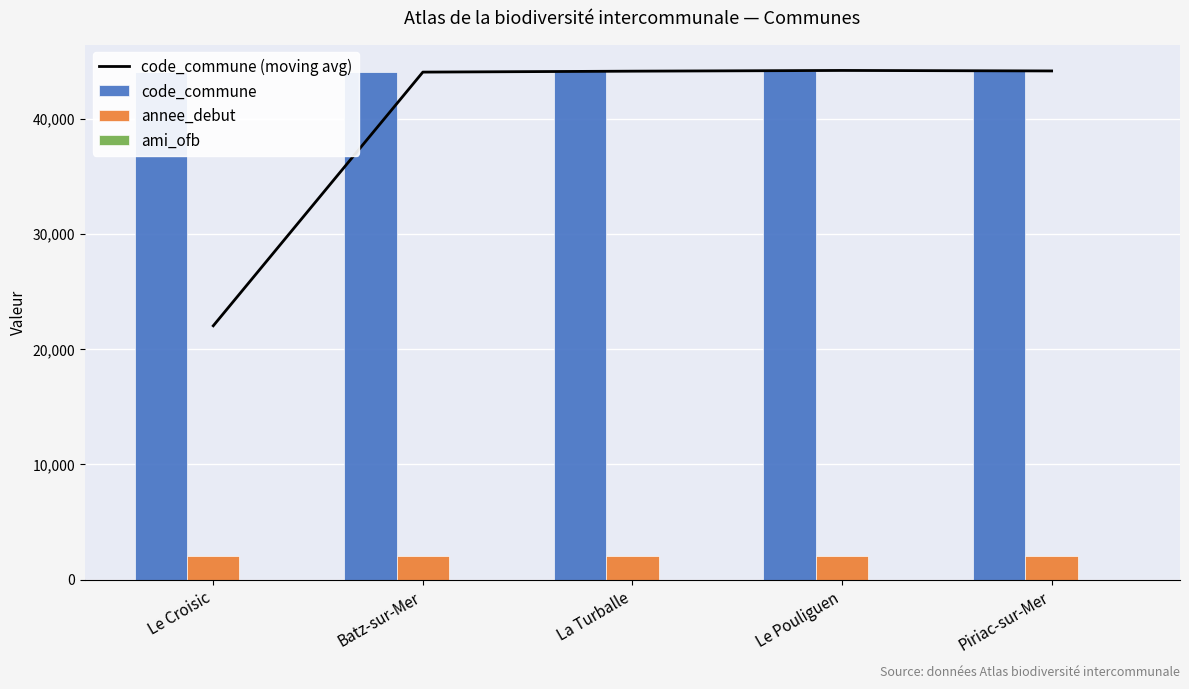

What are all the series names shown in the legend?

code_commune (moving avg), code_commune, annee_debut, ami_ofb